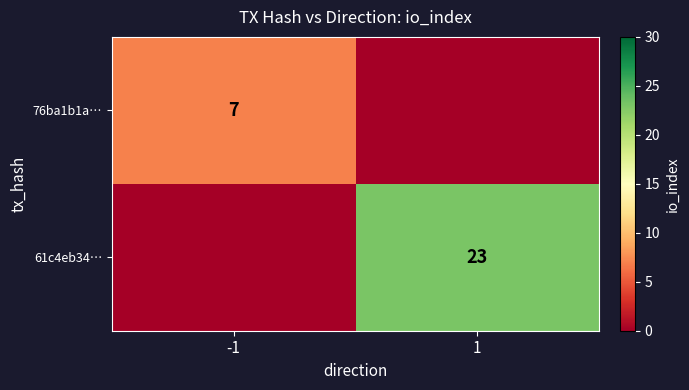

Is the value of 61c4eb34… at 1 greater than the value of 76ba1b1a… at -1?

Yes